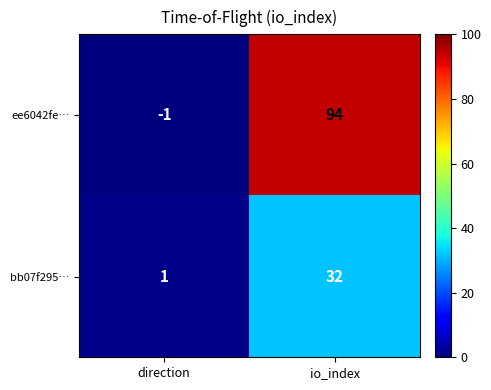

Reading left to right, extract all data points from this chart.

ee6042fe…: direction=-1	io_index=94
bb07f295…: direction=1	io_index=32